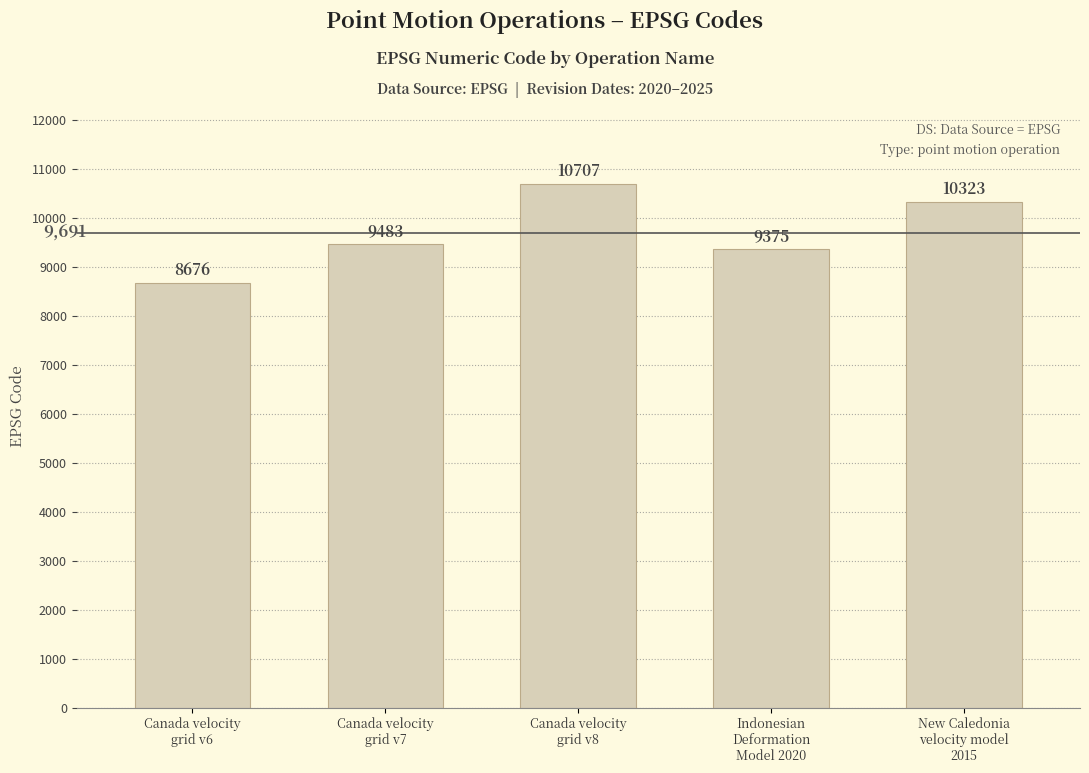

What is the average value?

9713